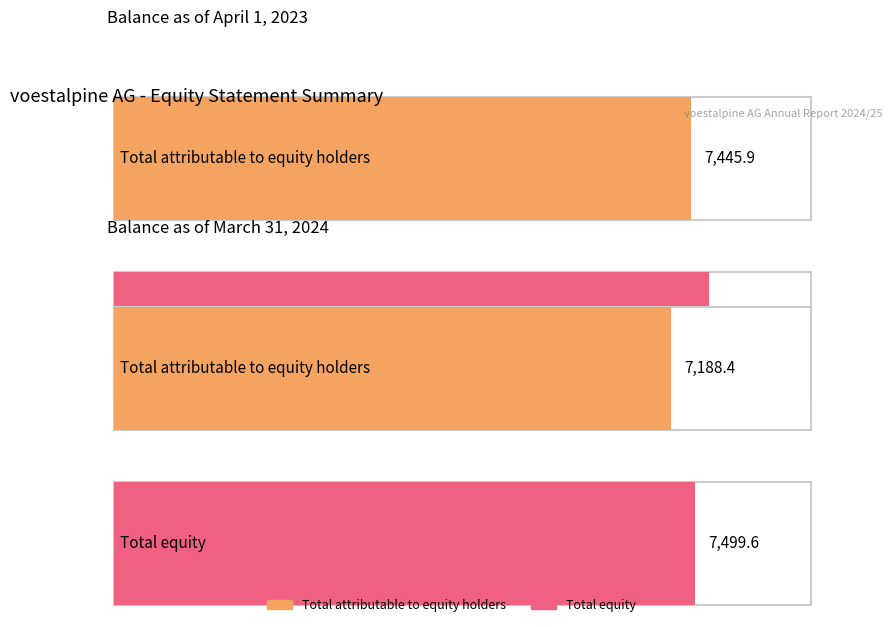

What are all the series names shown in the legend?

Total attributable to equity holders, Total equity